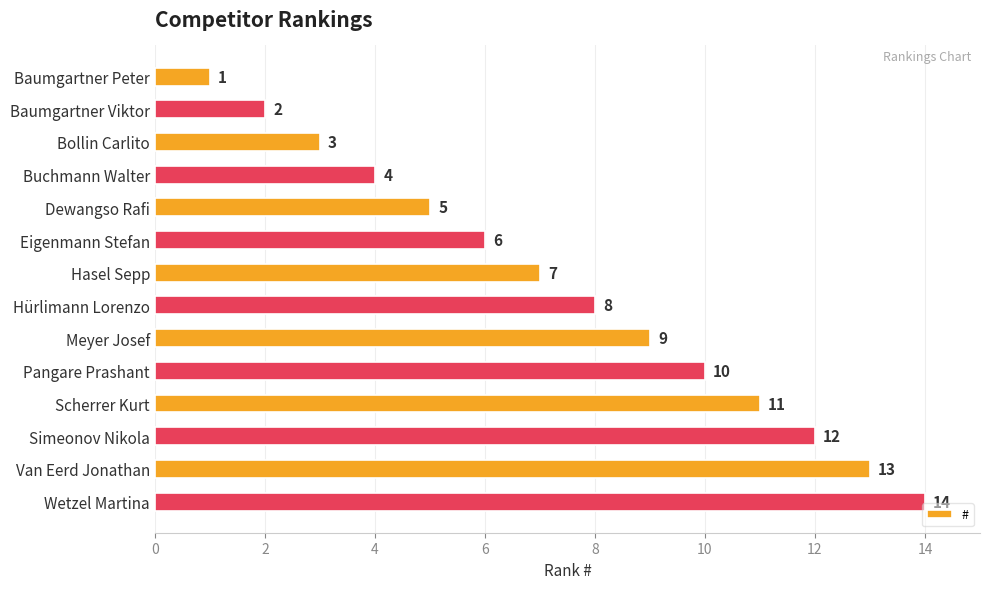

What is the difference between the maximum and minimum values?

13